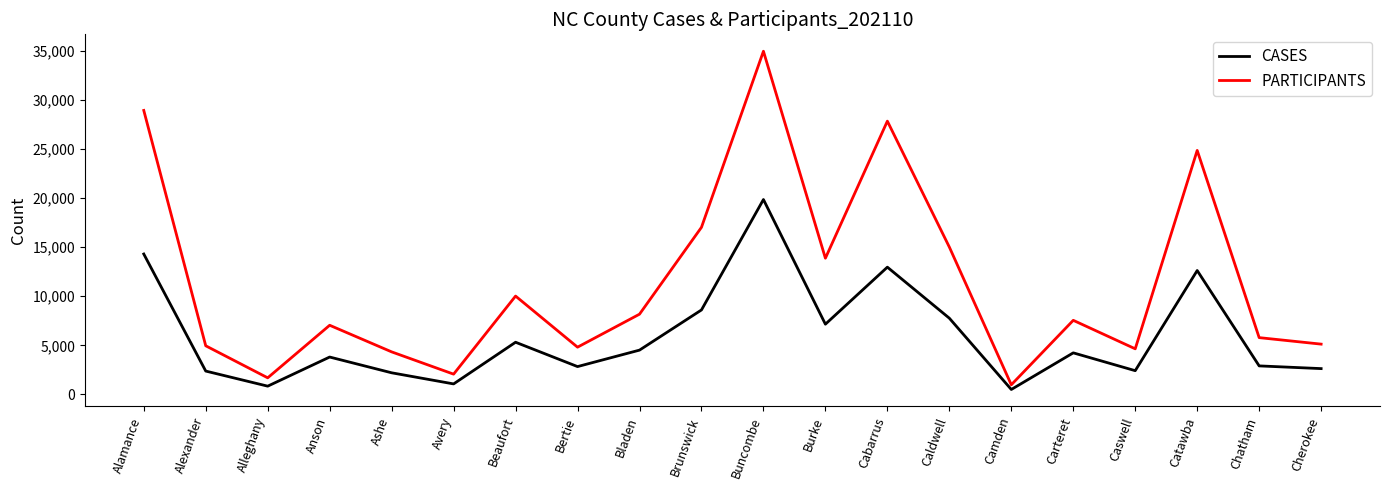

What is the difference between the maximum and minimum values in the PARTICIPANTS series?

34014